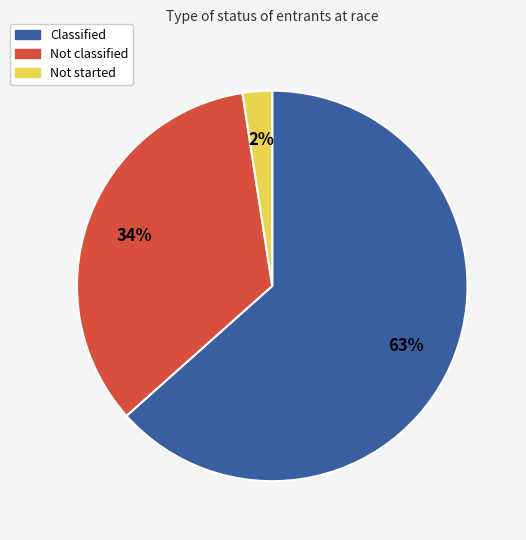

To the nearest percent, what is the difference between the Not classified and Classified slice percentages?

29%